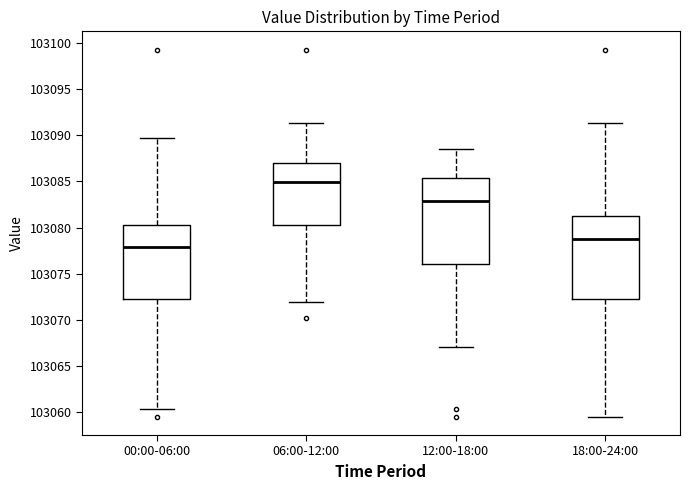

Which box has the lowest median line?

00:00-06:00